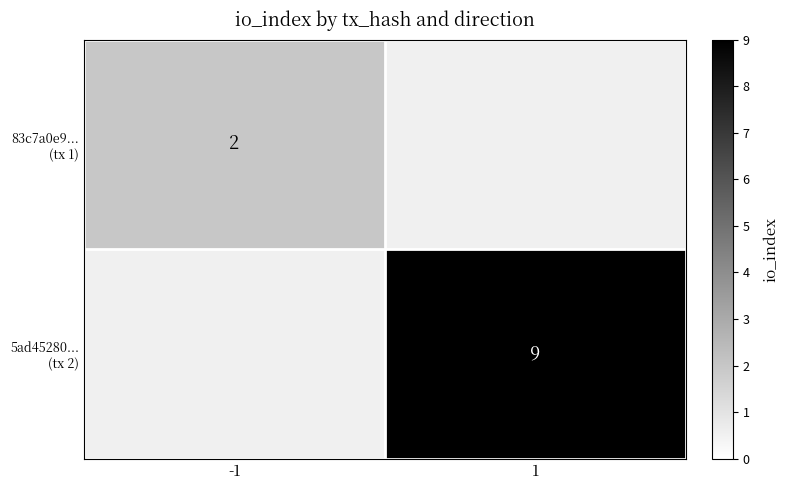

At how many categories does at least one series exceed 2?

1